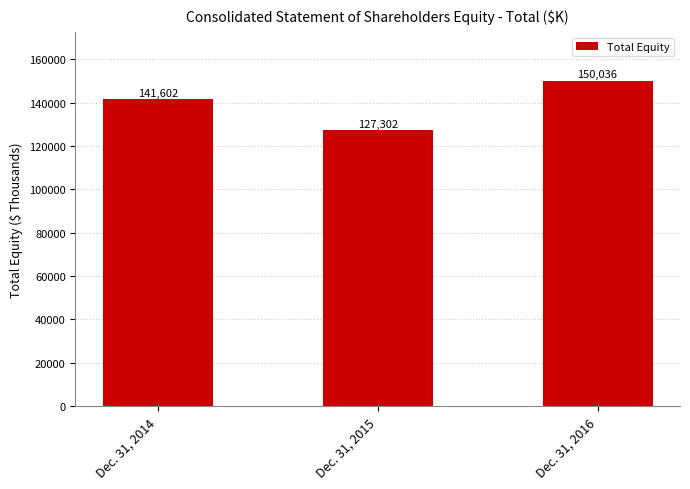

What value does the data have at Dec. 31, 2015?

127302